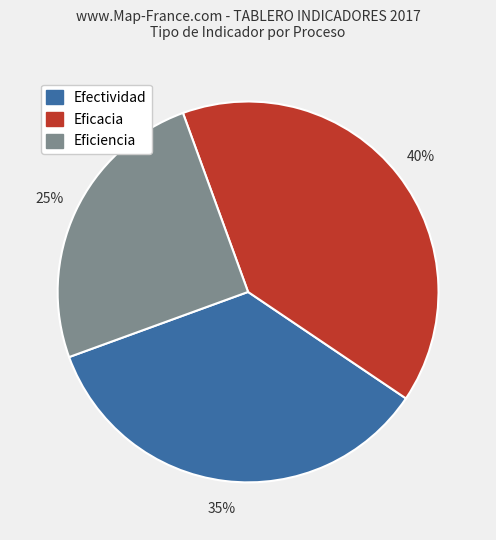

What is the largest slice in the pie chart?

Eficacia